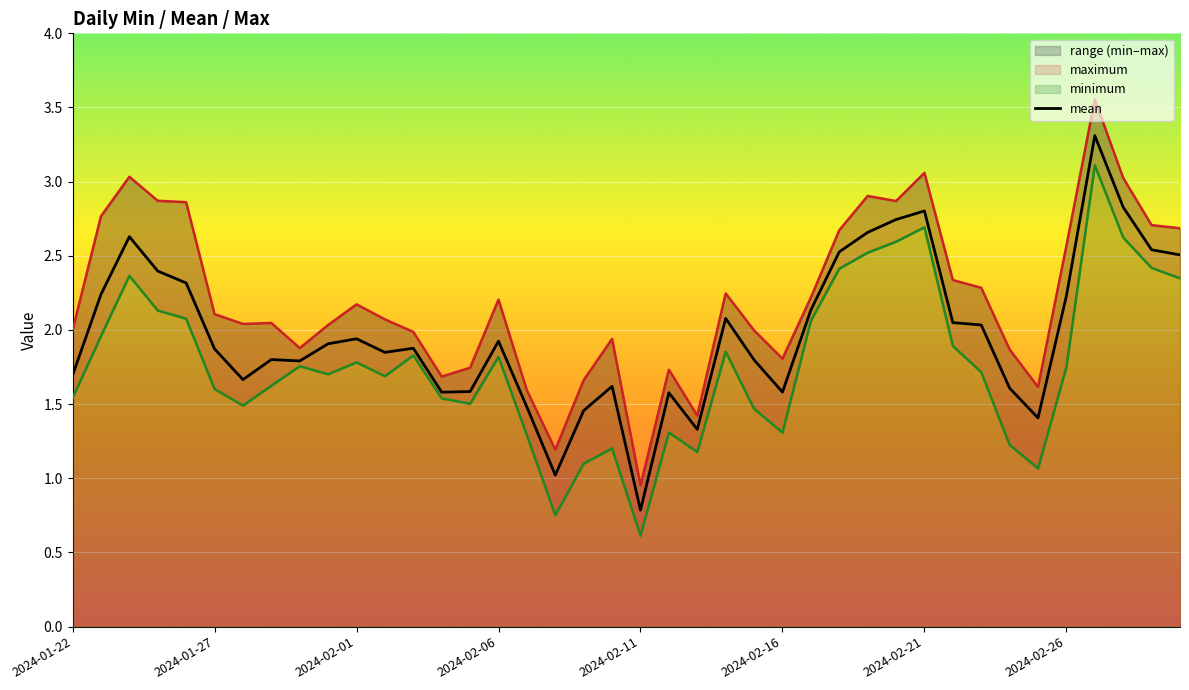

What is the average value?

2.0